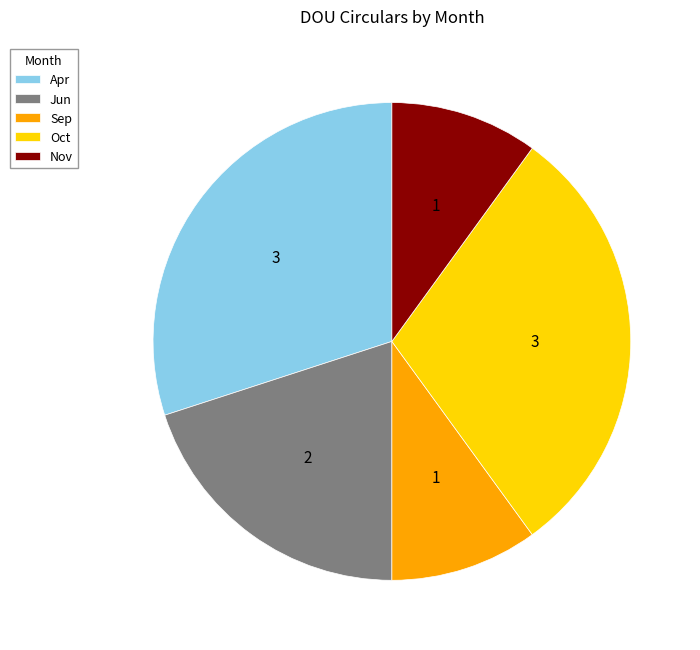

True or false: Apr accounts for 37% of the total.

False